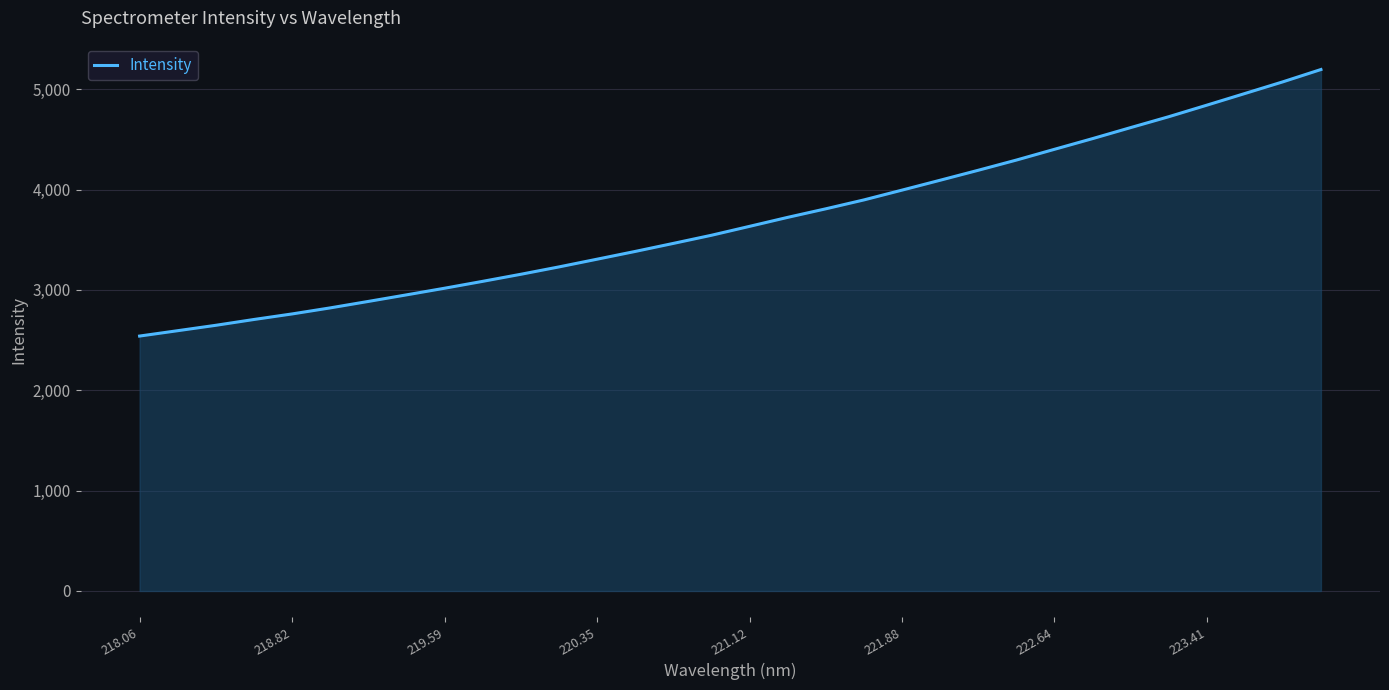

Reading left to right, what are all the values shown in this chart?

2540.5	2594.1	2647.8	2705.9	2761.1	2821.5	2885.9	2951.3	3017.5	3086.2	3156.6	3230.0	3306.9	3384.2	3464.3	3545.4	3634.3	3723.7	3808.9	3897.5	3995.2	4093.6	4192.9	4294.4	4401.7	4508.1	4618.0	4726.3	4841.3	4957.5	5074.2	5196.8